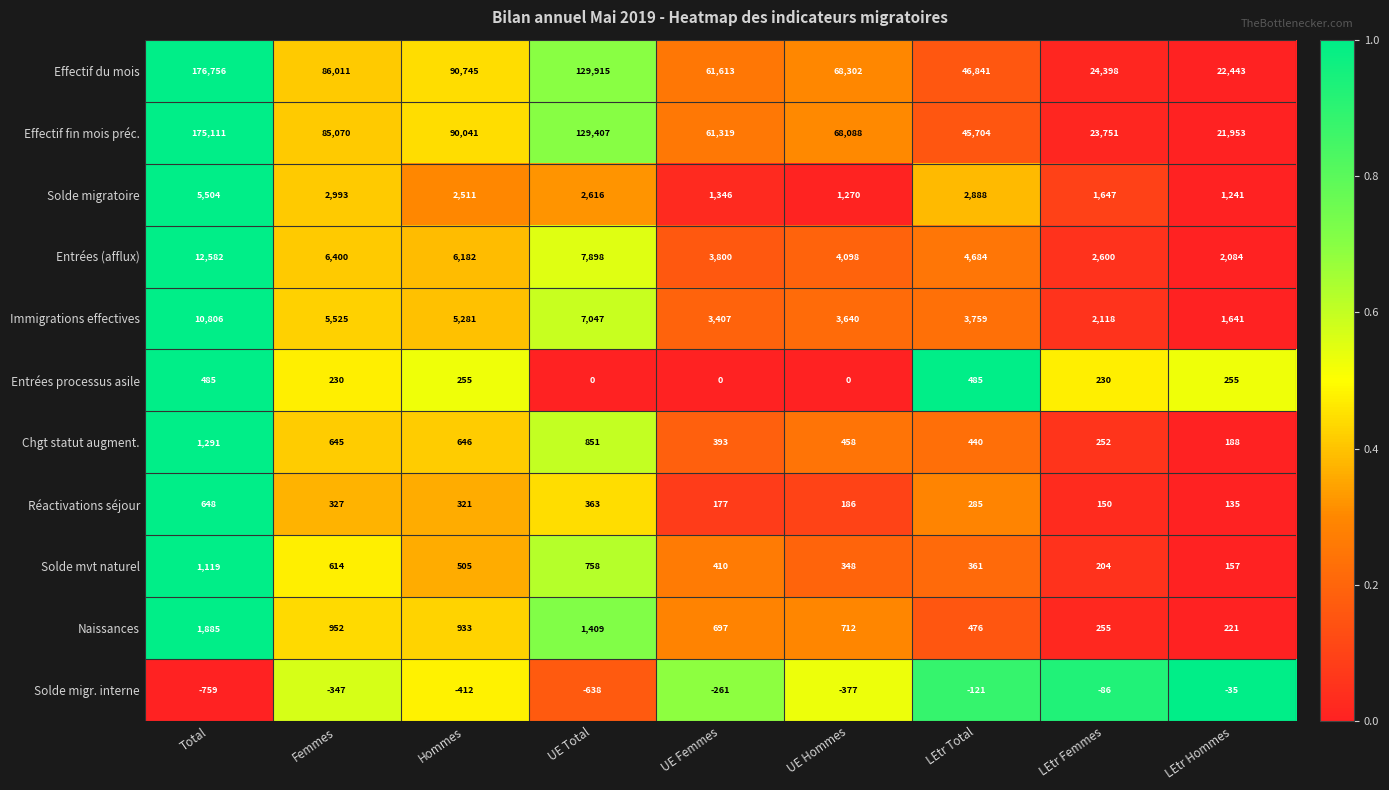

The value of Entrées (afflux) at UE Hommes is 7287. True or false?

False